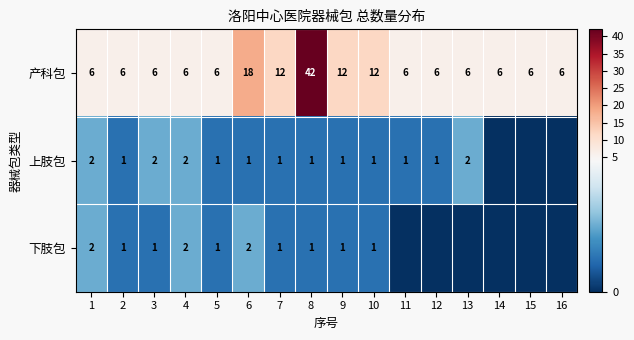

At which label is 产科包 closest to 24?

6